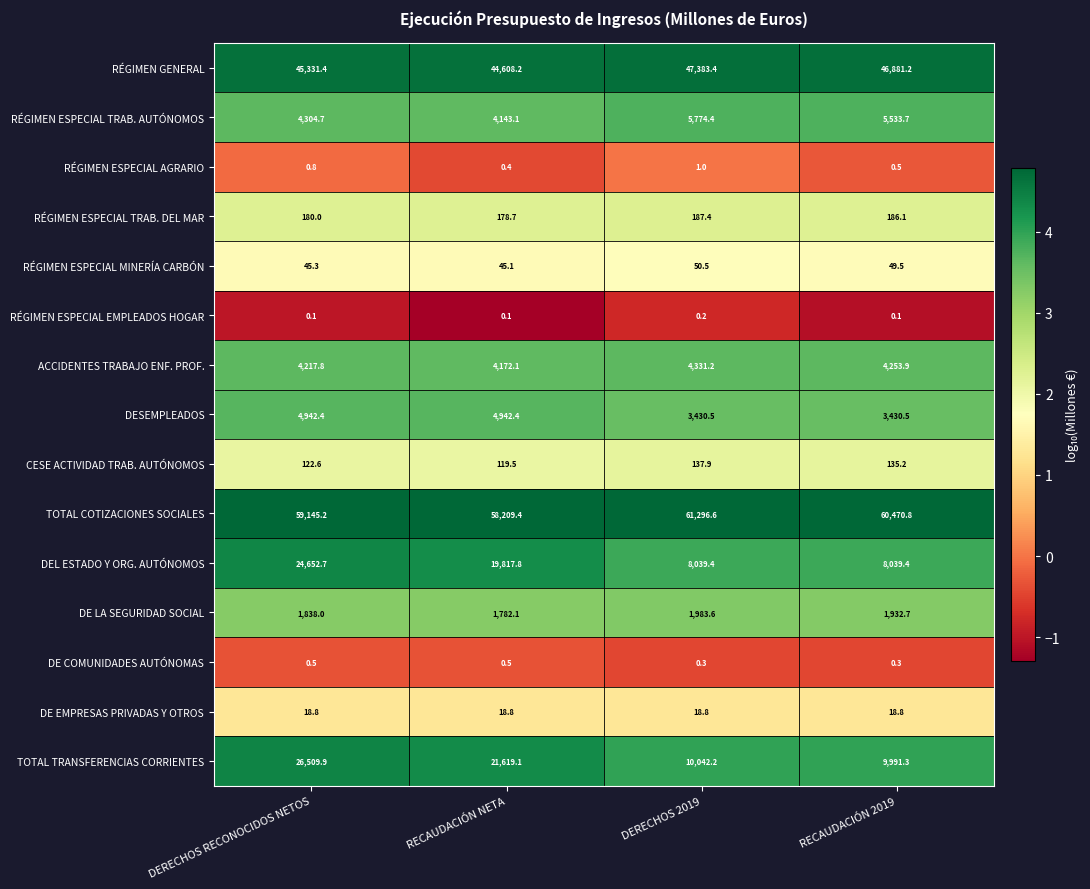

At which category is the sum across all series the highest?

DERECHOS RECONOCIDOS NETOS